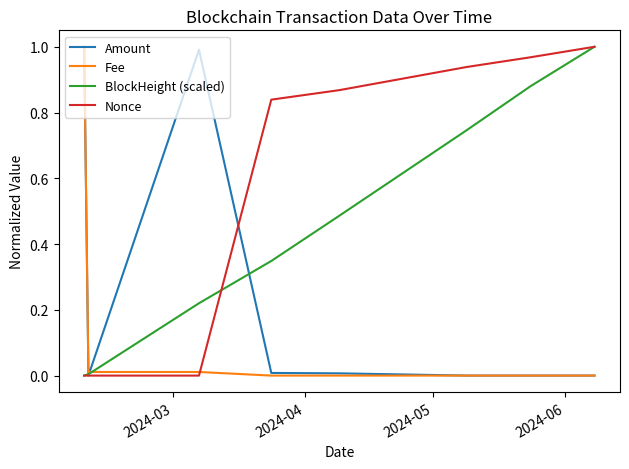

List the series in order of their overall mean, highest first.

Nonce, BlockHeight (scaled), Amount, Fee